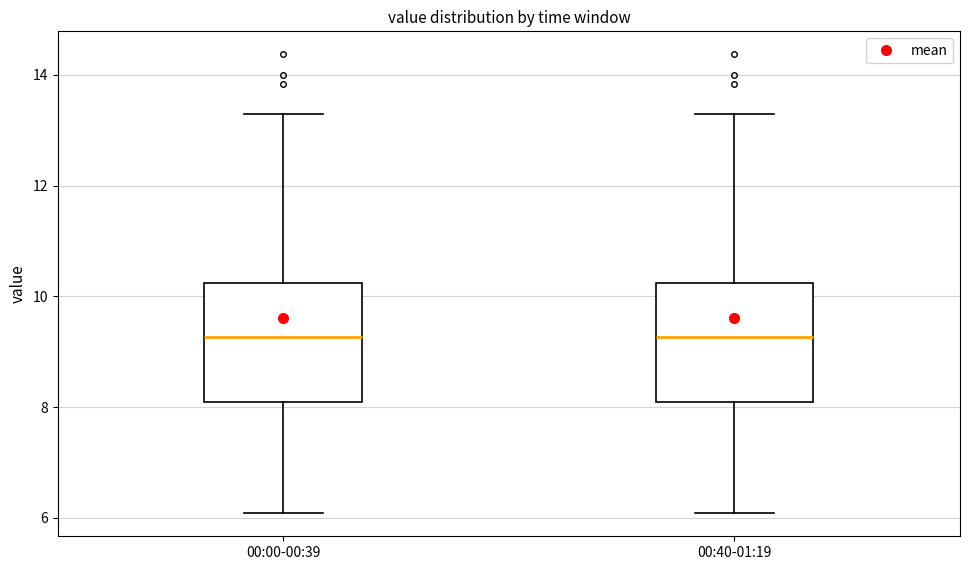

Where is the lower edge of the box for 00:00-00:39 on the y-axis? The values are not printed on the chart, so give them approximately, as read against the axis.

8.0